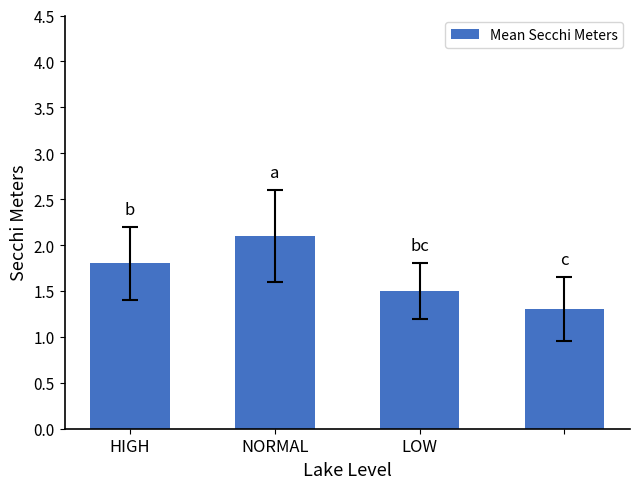

Reading left to right, extract all data points from this chart.

1.8	2.1	1.5	1.3